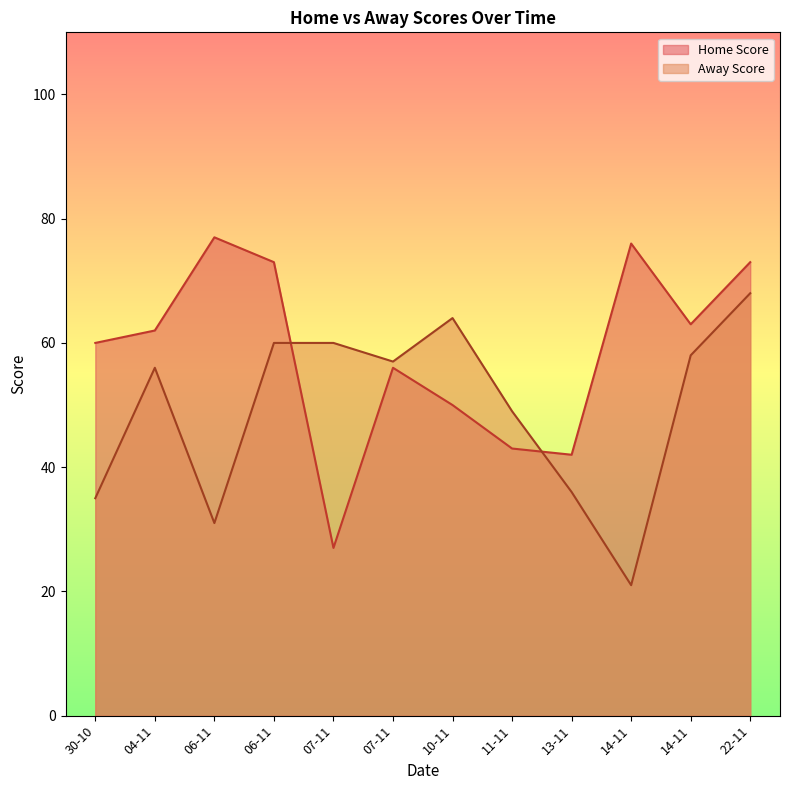

True or false: Home Score has a value of 21 at 13-11.

False